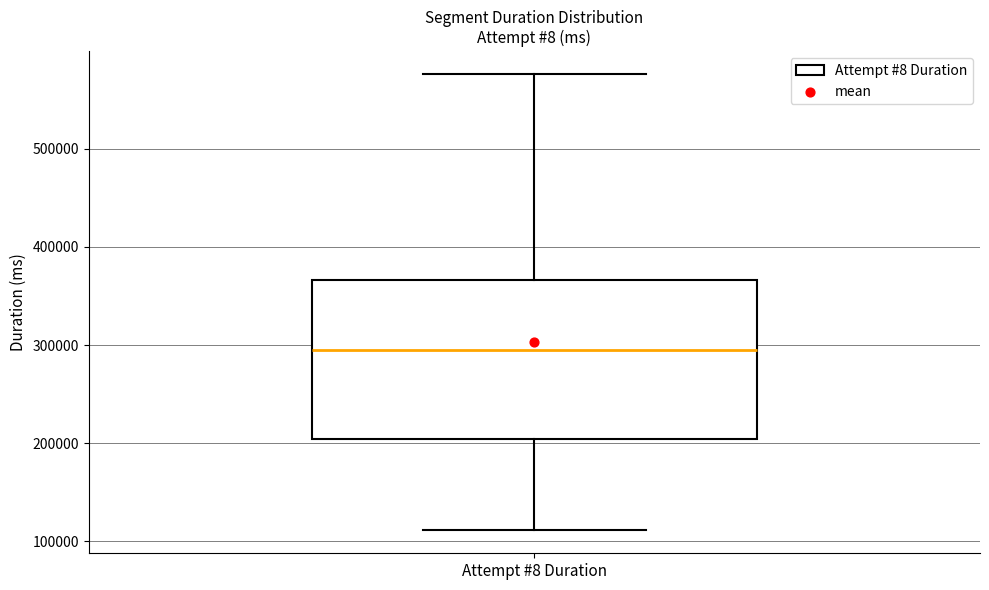

Where is the upper edge of the box for Attempt #8 Duration on the y-axis? The values are not printed on the chart, so give them approximately, as read against the axis.

370000